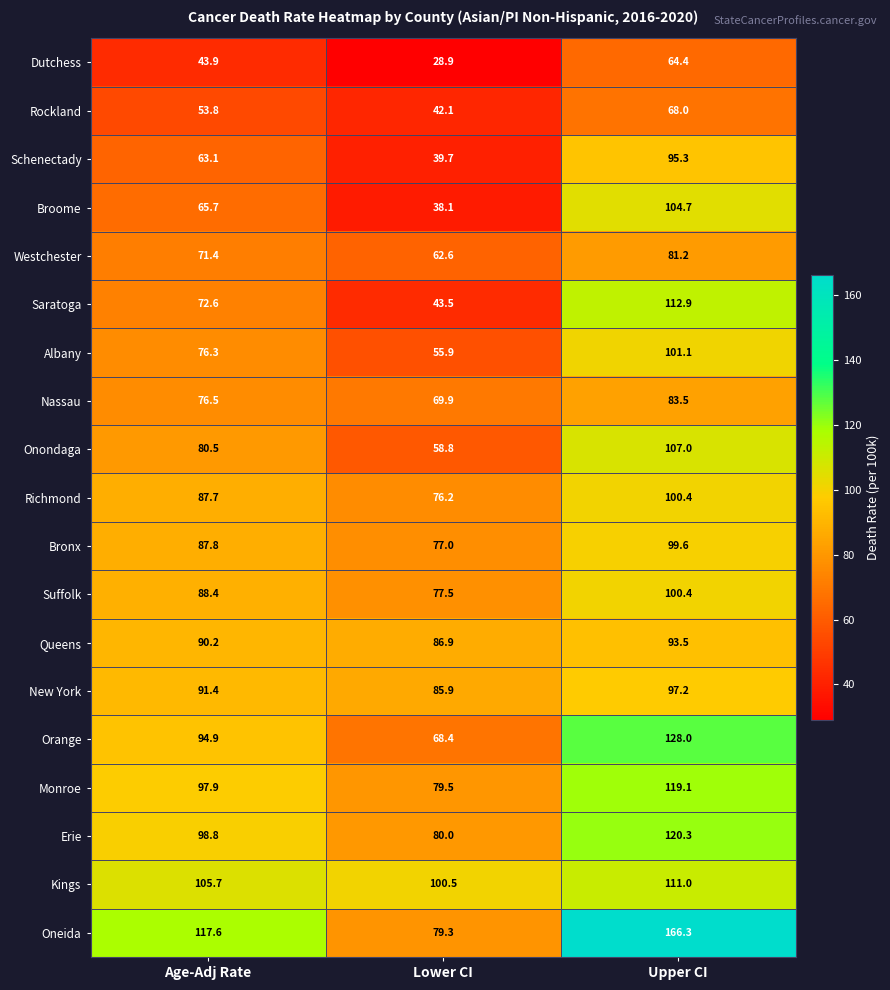

What value does the Westchester series have at Lower CI?

62.6